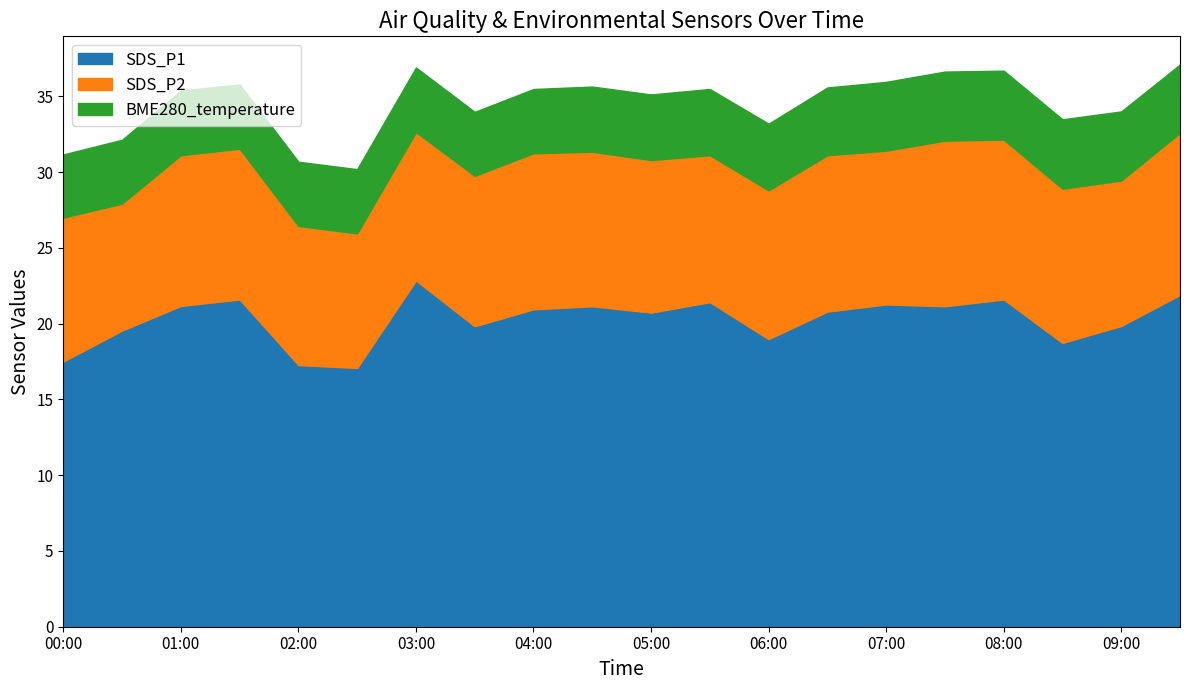

Reading right to left, transcribe all the data shown in this chart.

SDS_P1: 21.9	19.9	18.7	21.6	21.1	21.3	20.8	19.0	21.4	20.7	21.1	20.9	19.8	22.9	17.1	17.3	21.6	21.2	19.6	17.5
SDS_P2: 10.7	9.6	10.2	10.6	10.9	10.2	10.3	9.8	9.7	10.1	10.2	10.3	9.9	9.8	8.9	9.2	9.9	9.9	8.4	9.5
BME280_temperature: 4.5	4.6	4.6	4.5	4.6	4.5	4.5	4.4	4.4	4.3	4.3	4.2	4.2	4.3	4.2	4.2	4.2	4.3	4.2	4.2